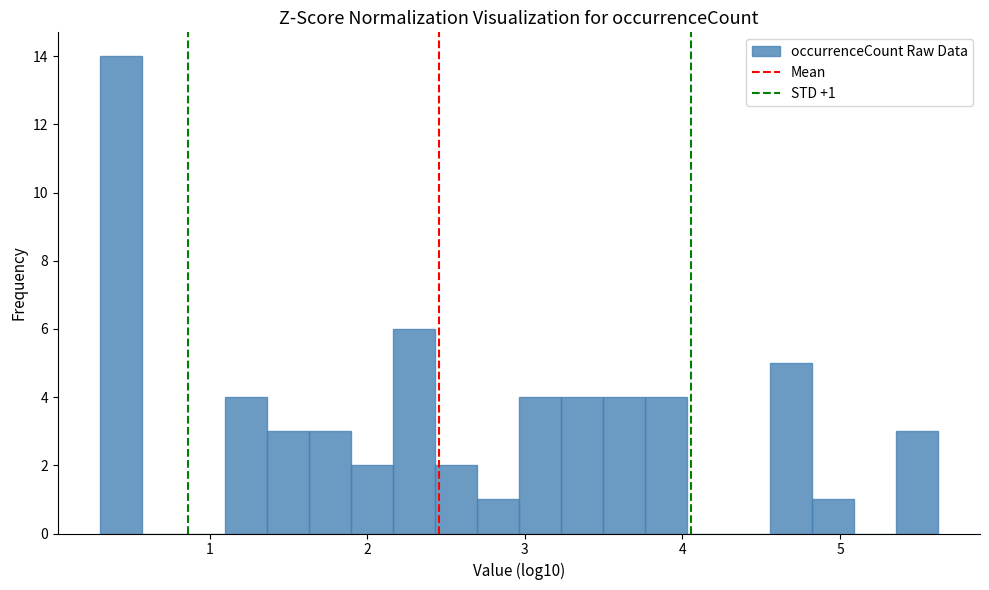

Read against the x-axis, roughly where is the centre of the tallest bar?

0.4